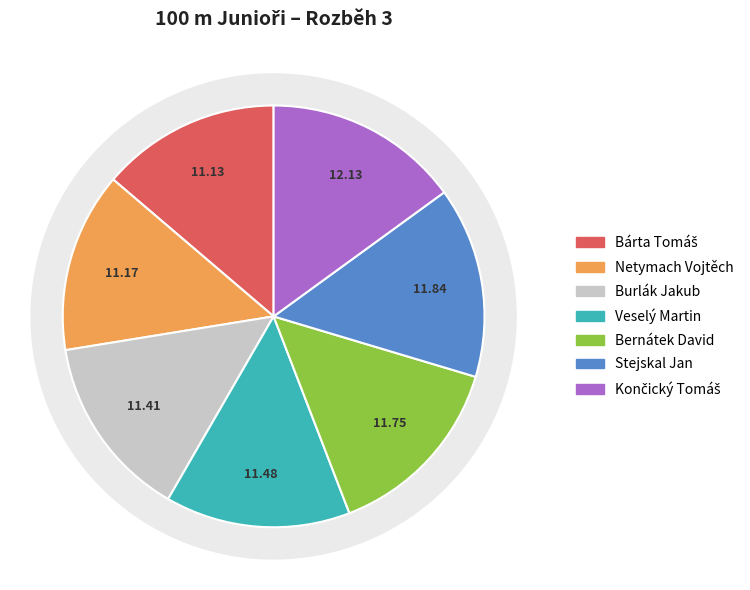

True or false: Bernátek David accounts for 7% of the total.

False